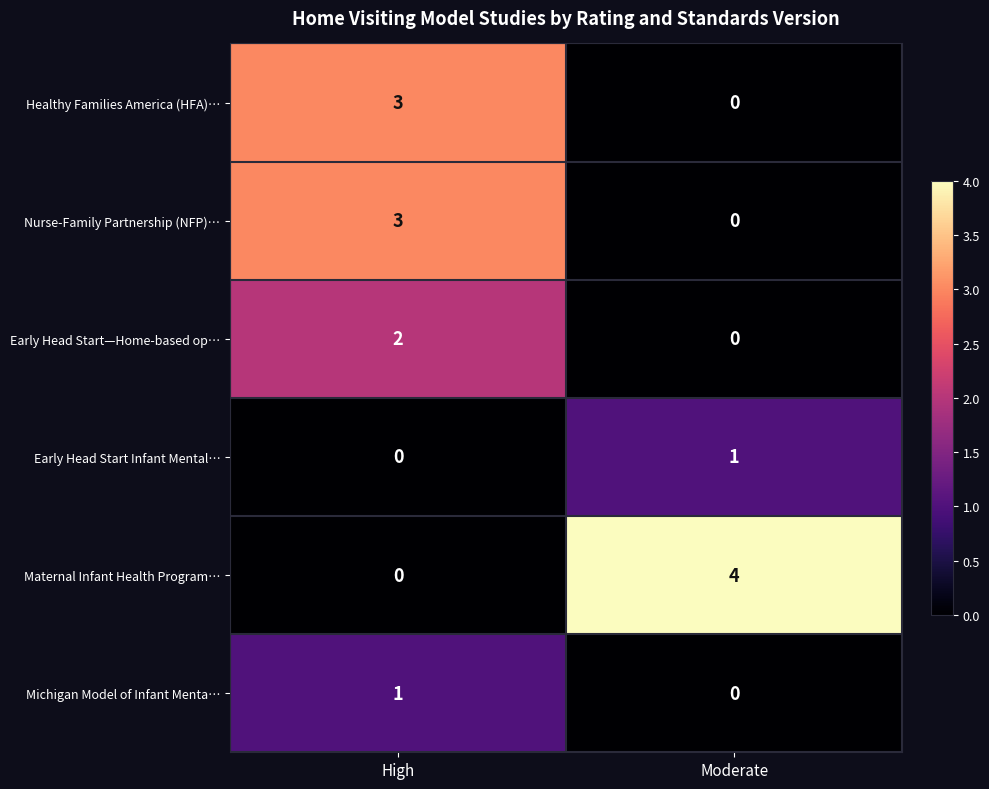

At which label is Early Head Start Infant Mental… closest to 0?

High